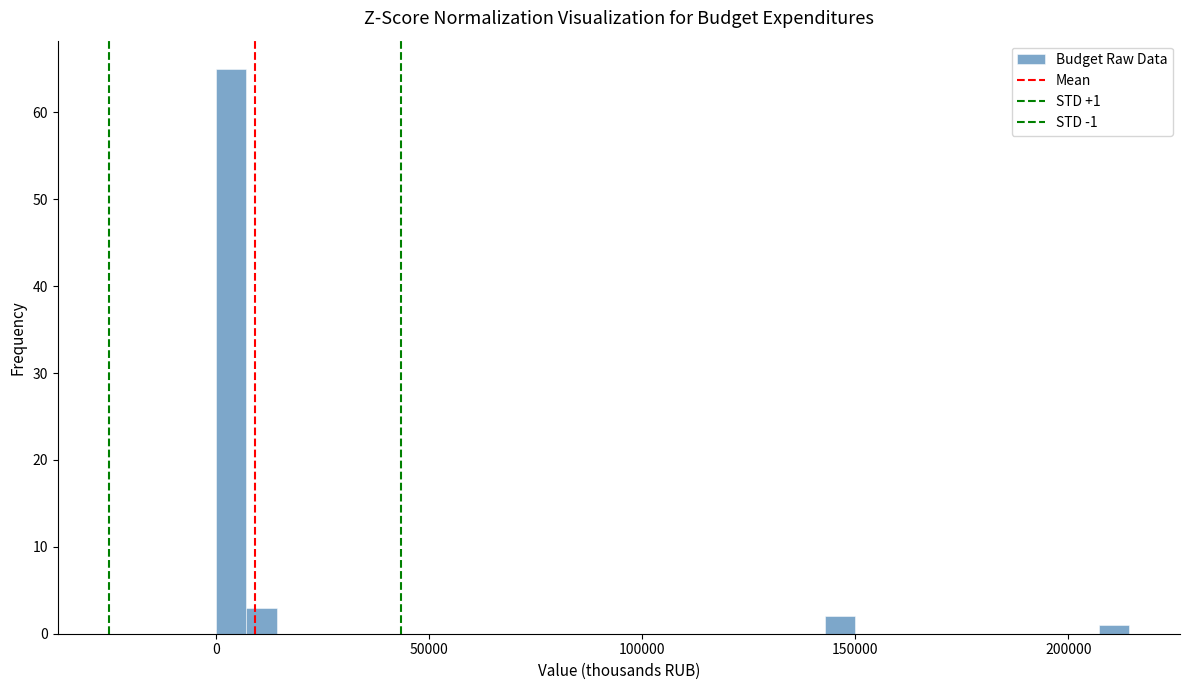

Around what value on the x-axis is the tallest bar? Give the approximate position of its centre, as read against the axis.

5000